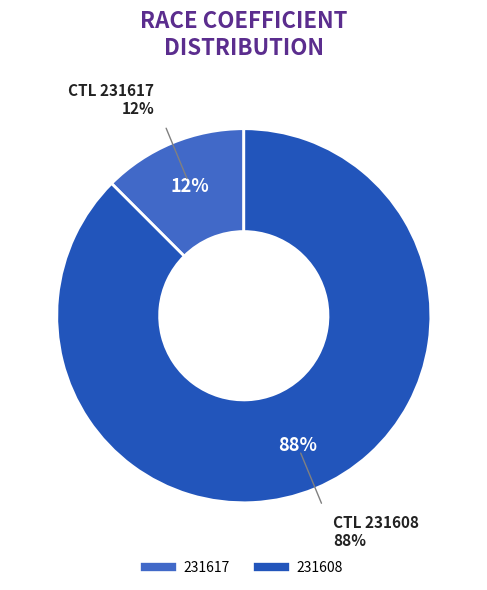

Which category has the smallest portion of the pie?

231617